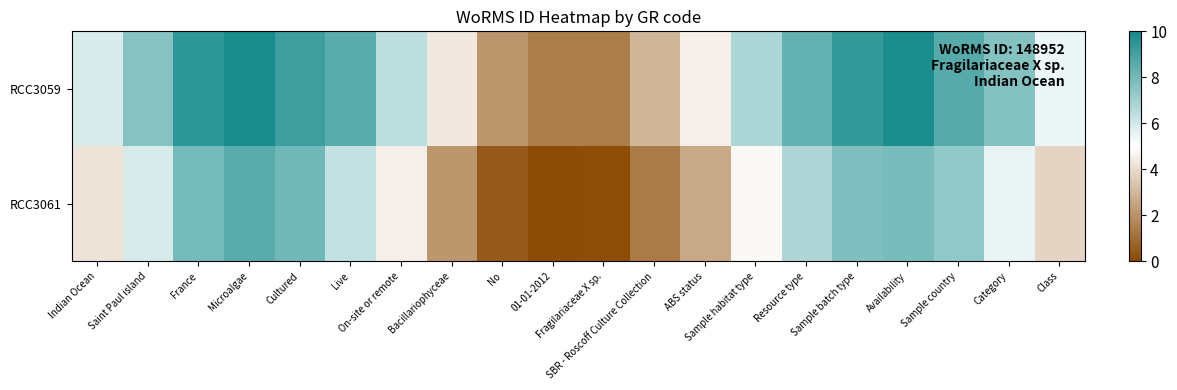

Which series has the largest total across all categories?

RCC3059